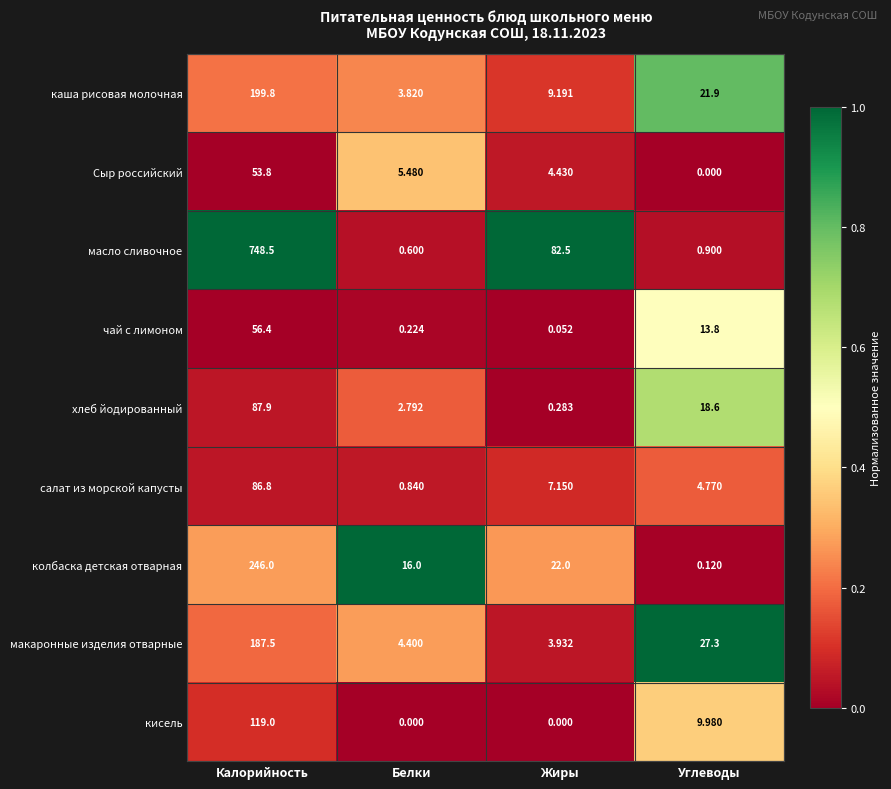

What is the maximum value shown in the chart?

748.5